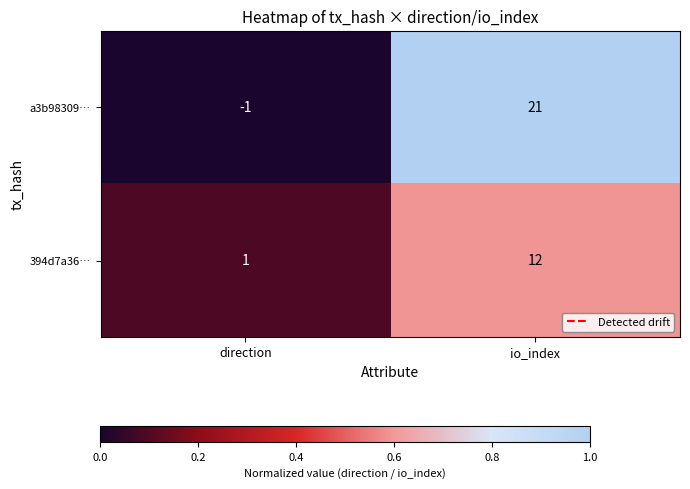

Reading left to right, transcribe all the data shown in this chart.

a3b98309…: direction=-1	io_index=21
394d7a36…: direction=1	io_index=12